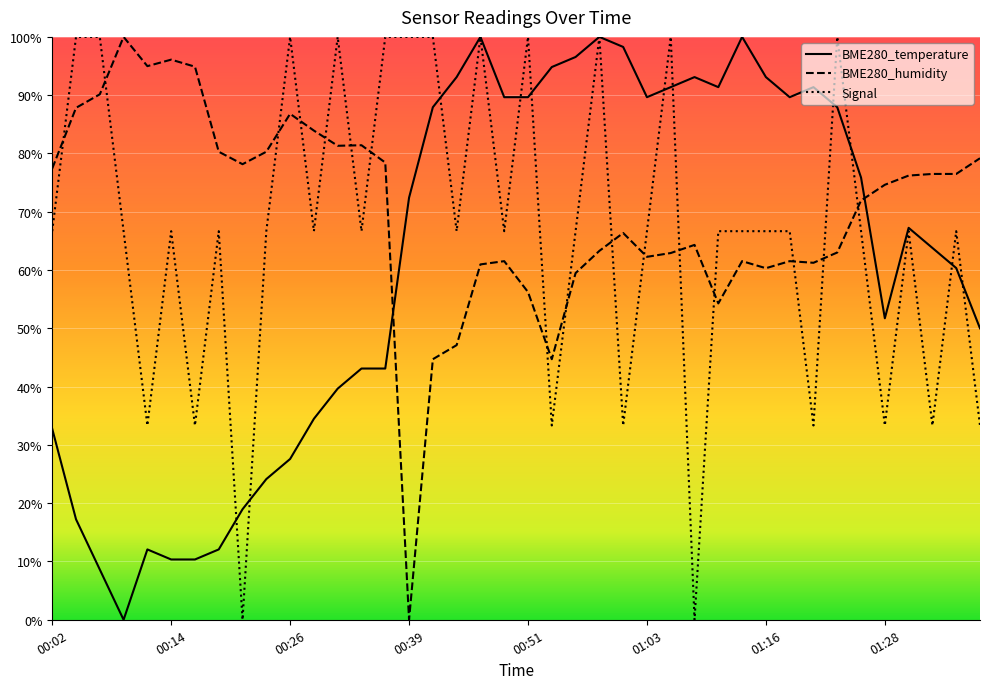

Where is the first local maximum for BME280_humidity?

00:09